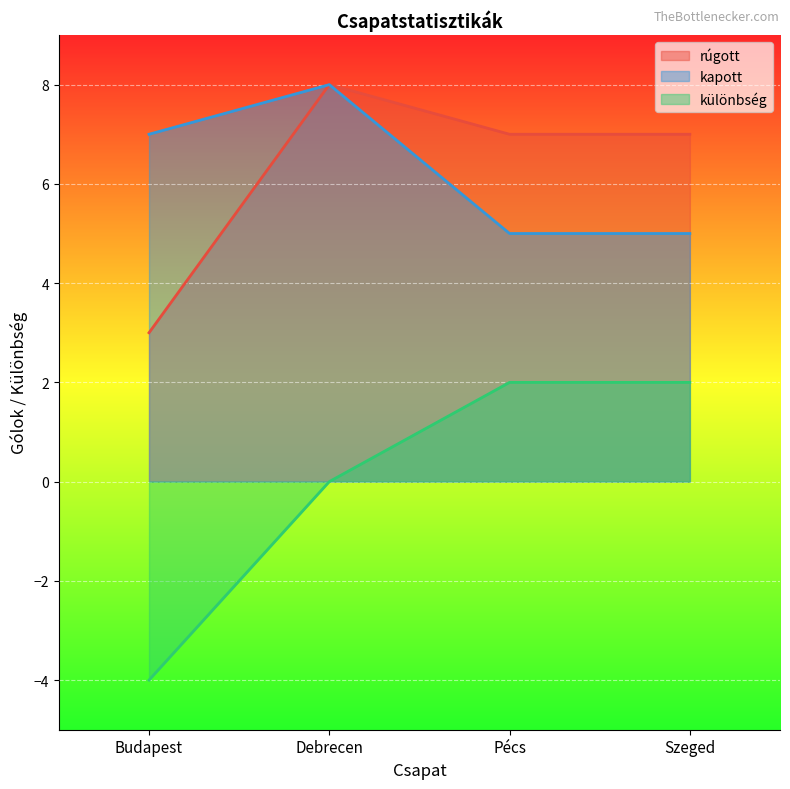

What is the difference between the kapott values at Szeged and Debrecen?

3